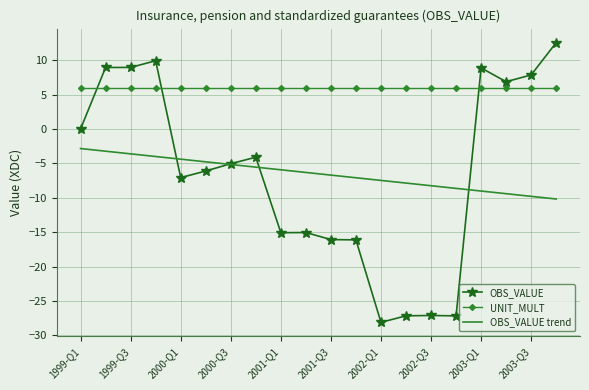

What is the minimum value shown in the chart?

-28.1